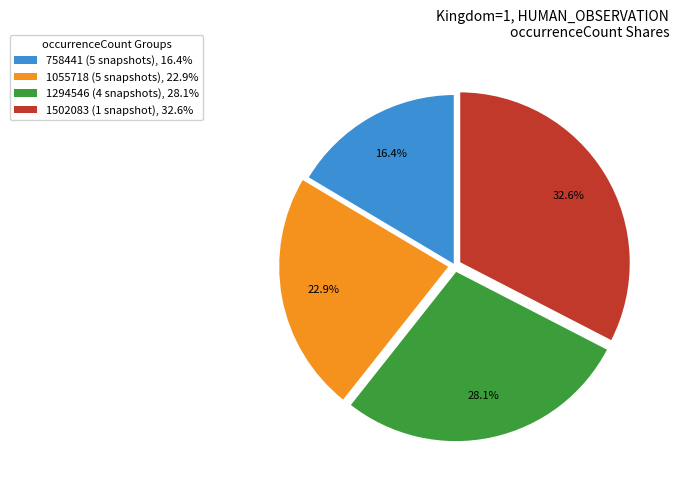

Is there any slice that represents more than half of the pie?

No